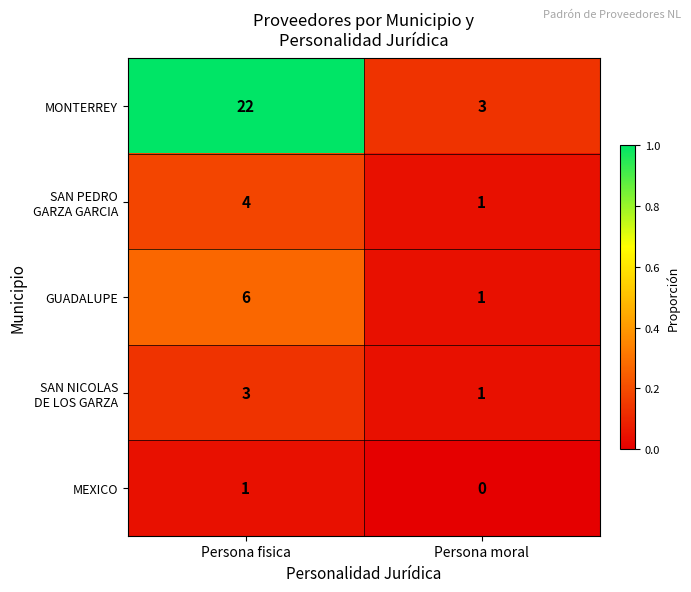

At which category is the sum across all series the highest?

Persona fisica